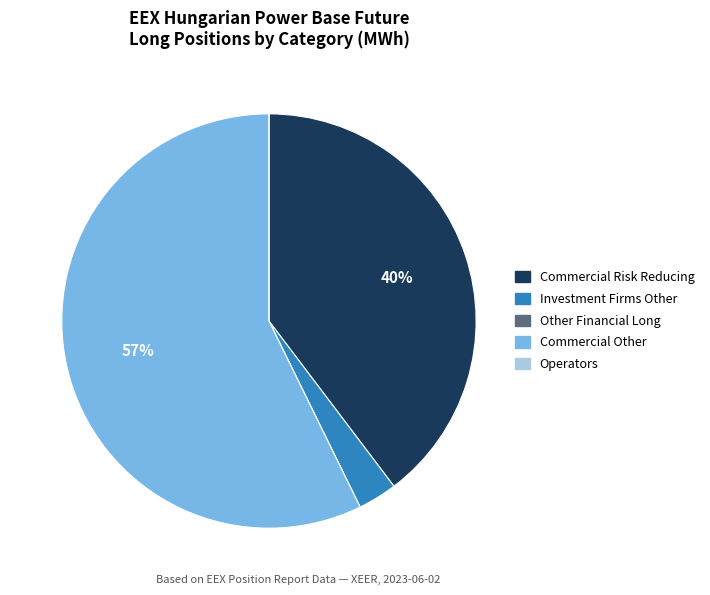

Is the sum of Commercial Other and Commercial Risk Reducing greater than half?

Yes